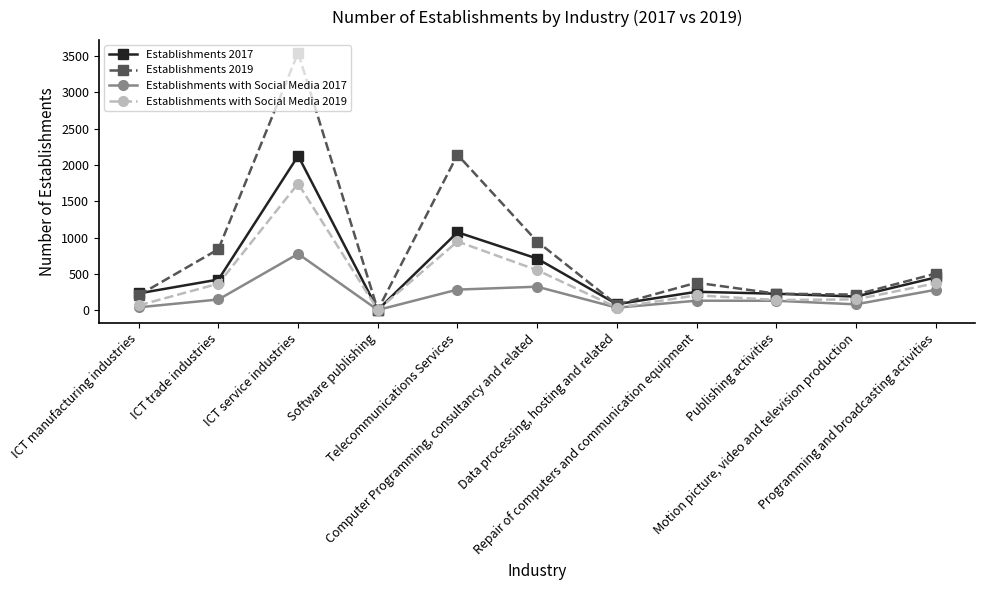

What is the maximum value for Establishments with Social Media 2019?

1745